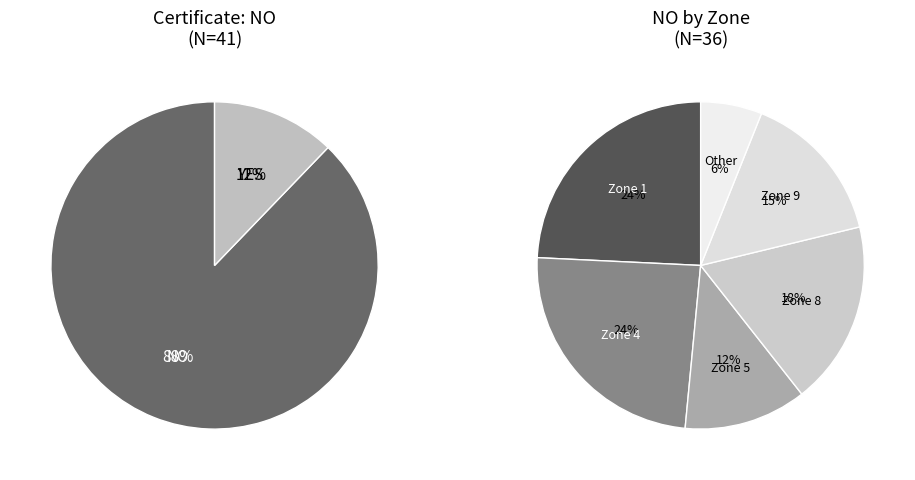

Count the number of slices in the pie.

8